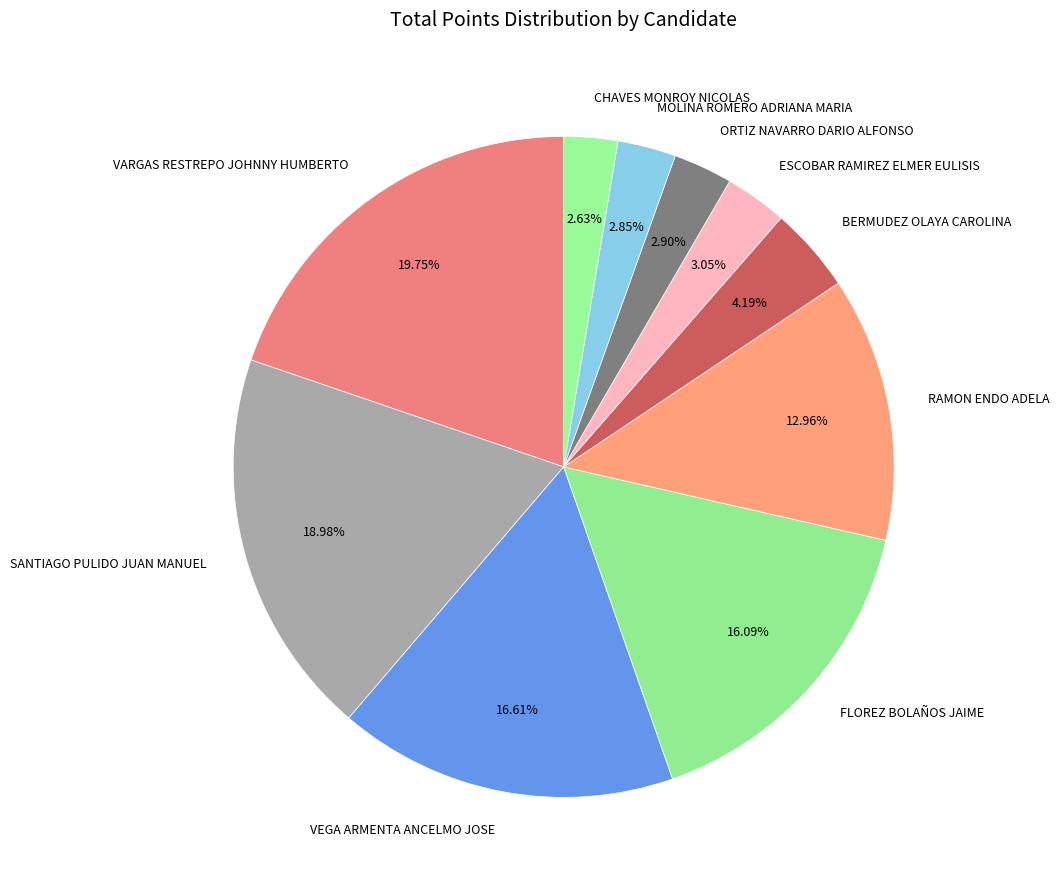

True or false: SANTIAGO PULIDO JUAN MANUEL accounts for 26% of the total.

False